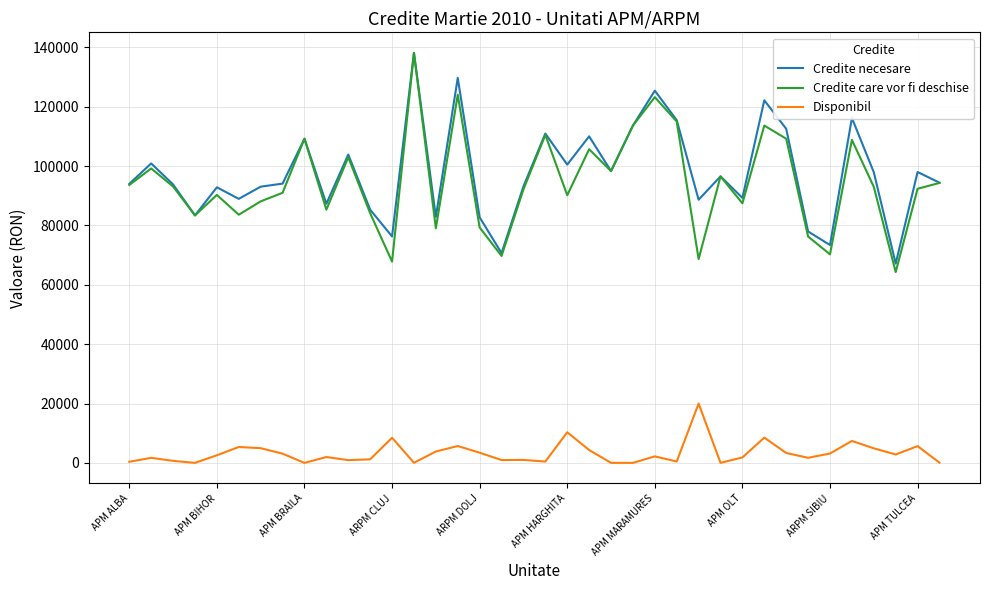

What are all the series names shown in the legend?

Credite necesare, Credite care vor fi deschise, Disponibil